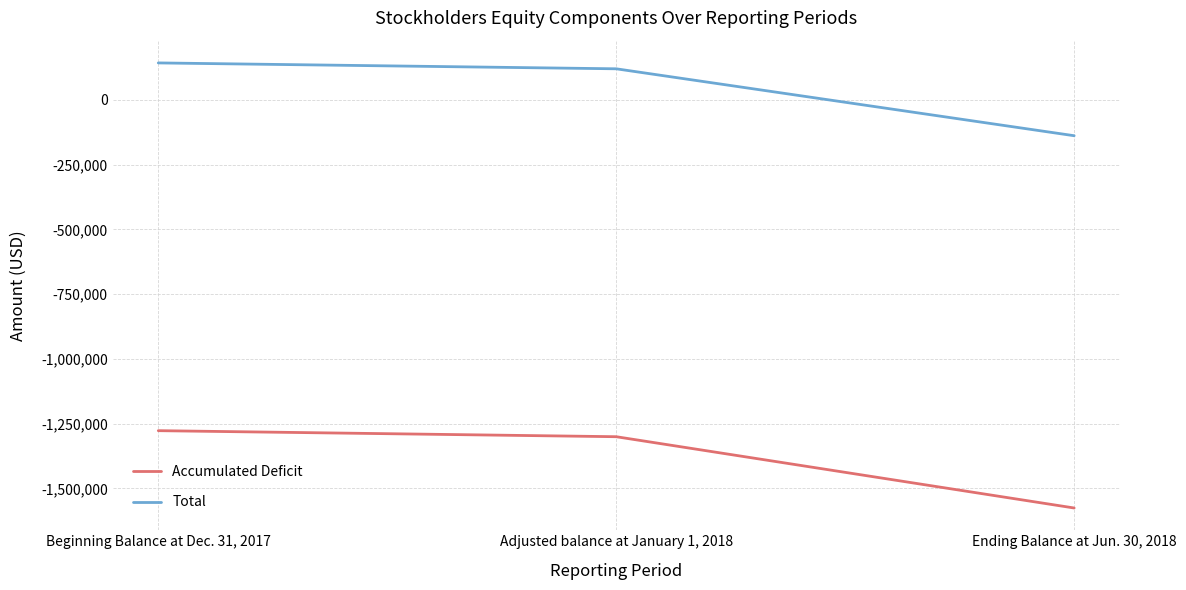

Reading left to right, what are all the values shown in this chart?

Accumulated Deficit: -1277118	-1300443	-1575648
Total: 142672	119952	-138401